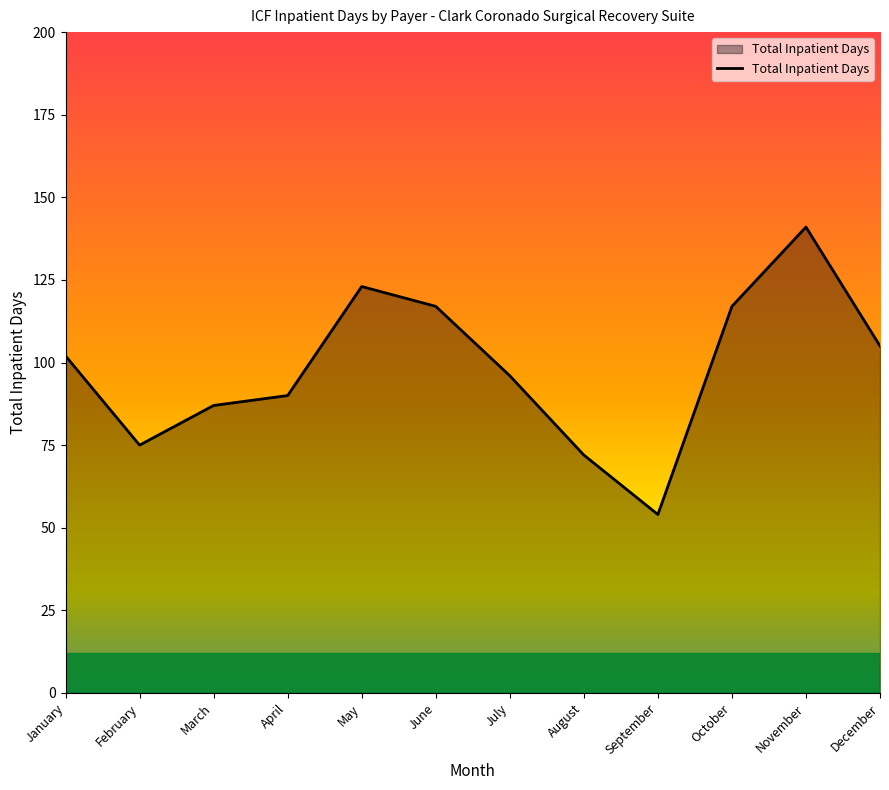

True or false: the data has more than 2 interior local peaks.

False